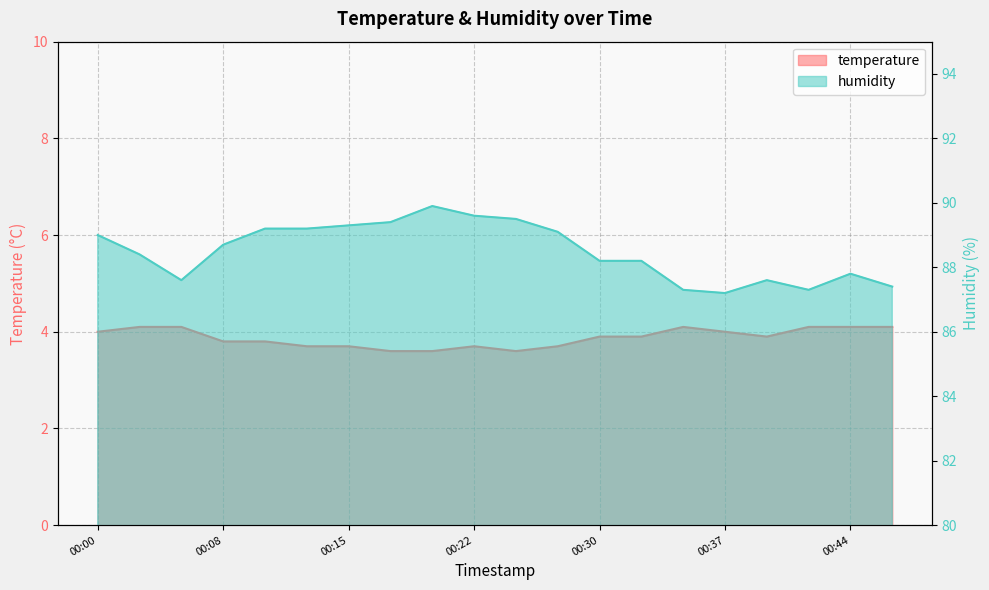

Which category has the highest value in the temperature series?

00:02